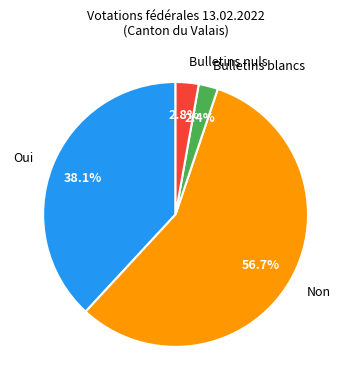

What portion of the pie excludes Bulletins blancs?

97.6%